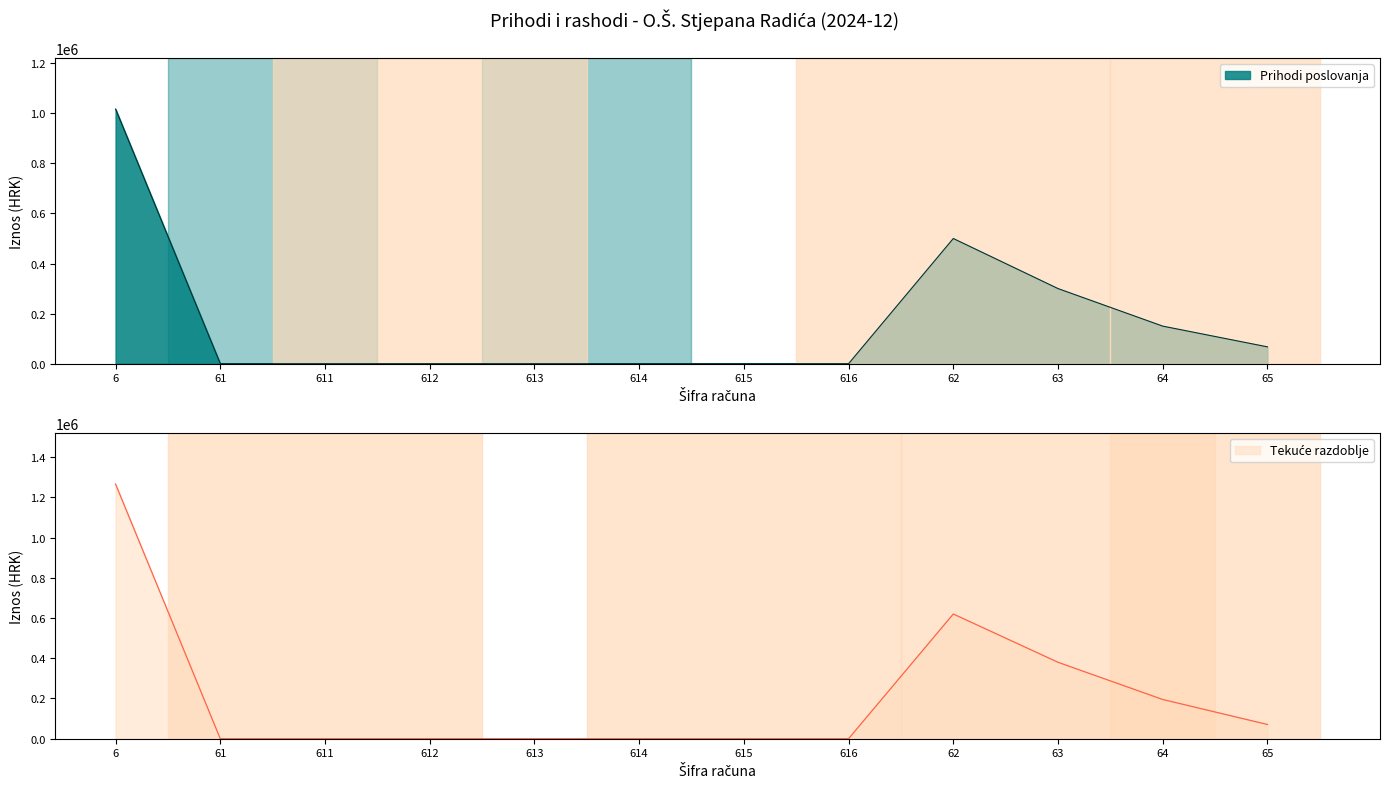

Is the value of Tekuce razdoblje at 612 greater than the value of Prihodi poslovanja at 613?

No